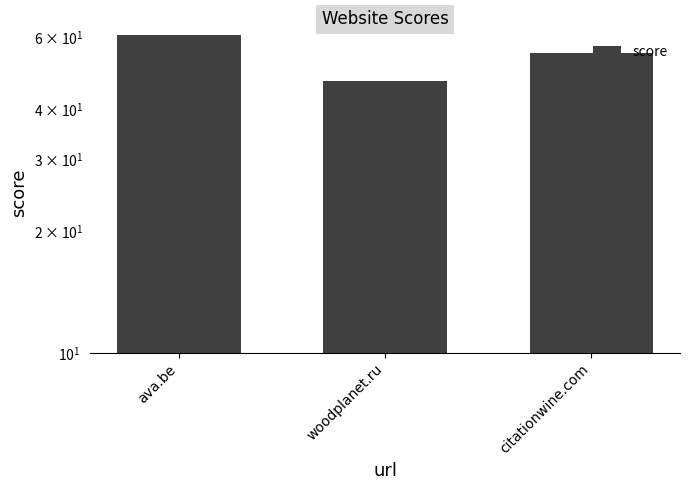

Approximately how many times larger is the value at citationwine.com compared to woodplanet.ru?

1.2